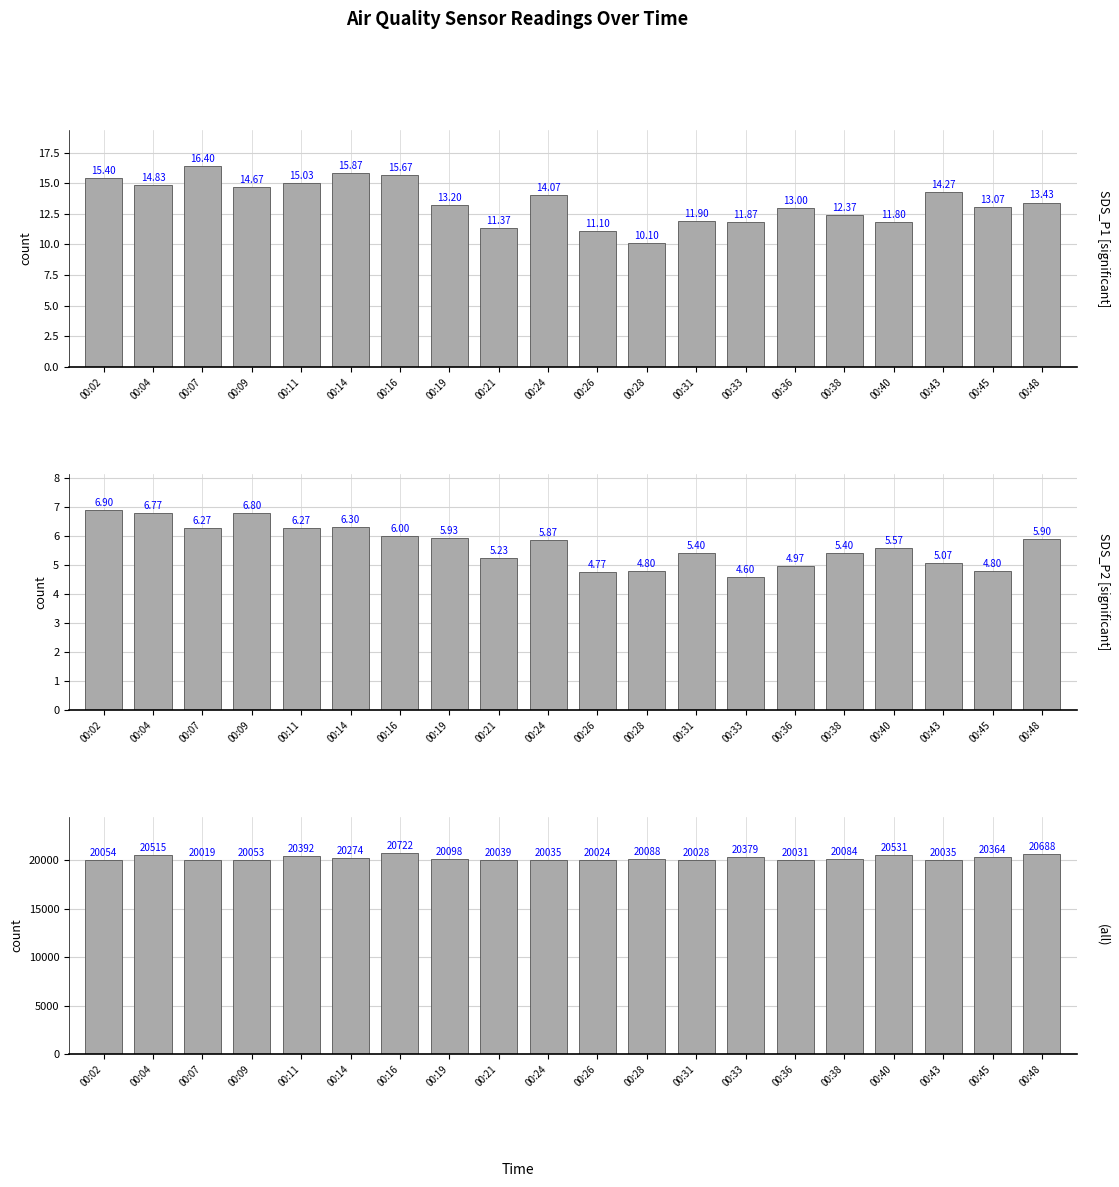

Which series changed the most between 00:11 and 00:24?

Max_cycle